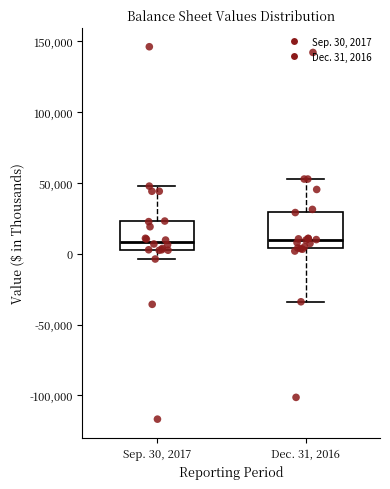

Reading left to right, read every box against the y-axis: the position of its median line, the range the box covers, and the ends of its whiskers. The values are not printed on the chart, so give them approximately, as read against the axis.

Sep. 30, 2017: median 10000, box 5000 to 25000, whiskers -5000 to 50000
Dec. 31, 2016: median 10000, box 5000 to 30000, whiskers -35000 to 55000